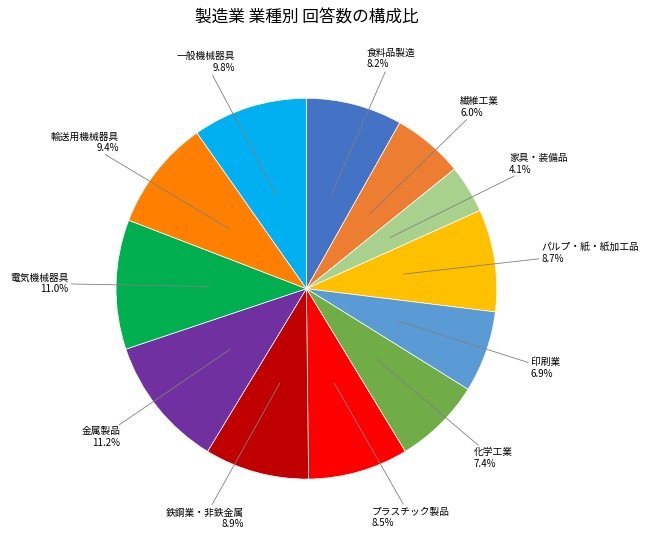

Does any single category account for the majority?

No